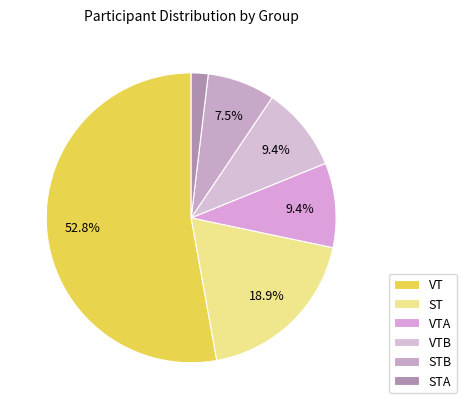

Which slice is the largest?

VT